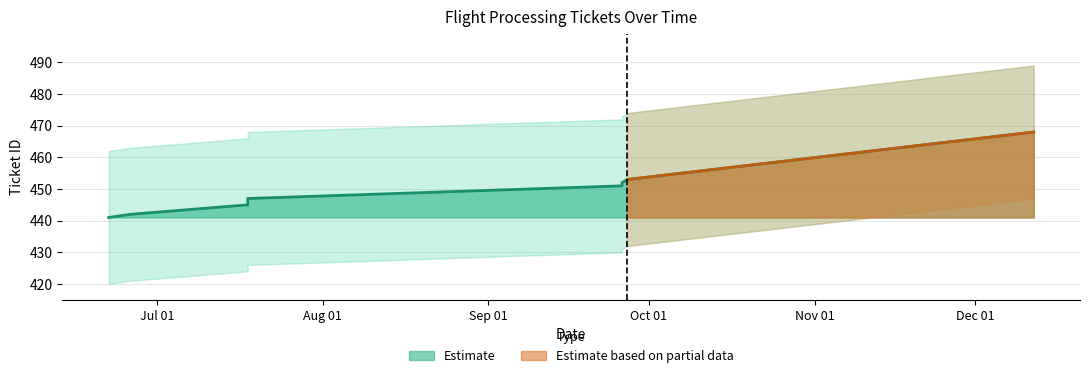

List the labels in order of value, smallest first.

2012-06-22, 2012-06-26, 2012-07-18, 2012-07-18, 2012-09-26, 2012-09-26, 2012-09-27, 2012-12-12